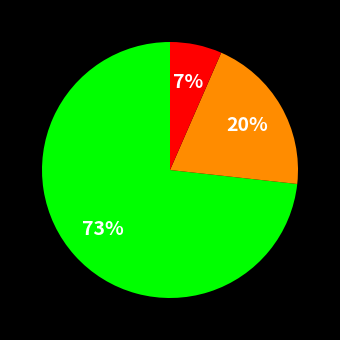

Does any single category account for the majority?

Yes